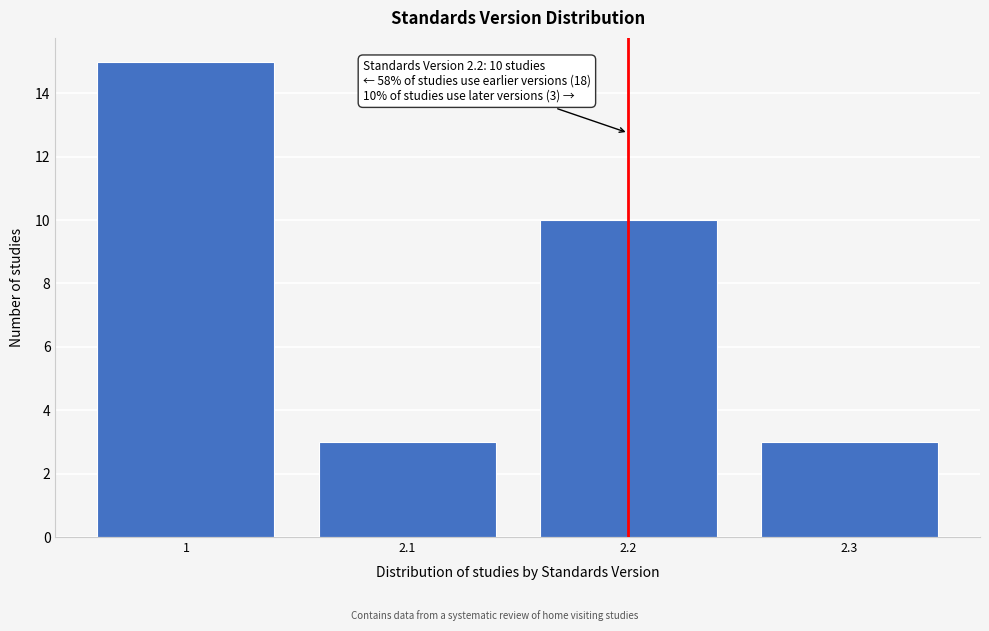

Reading right to left, list all the values displayed in this chart.

2.3=3	2.2=10	2.1=3	1=15